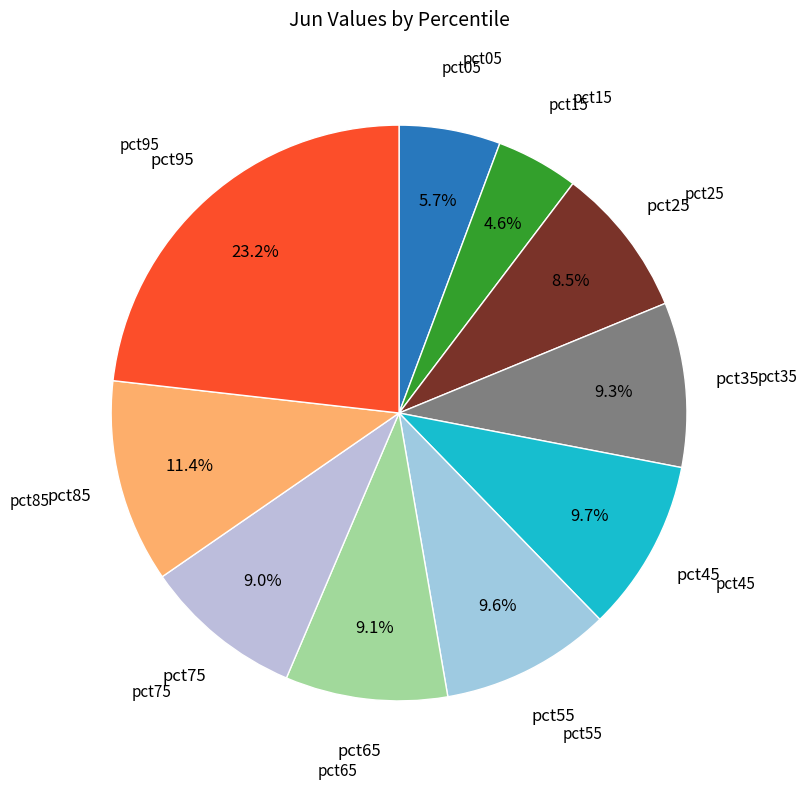

Does pct25 represent more than half of the total?

No